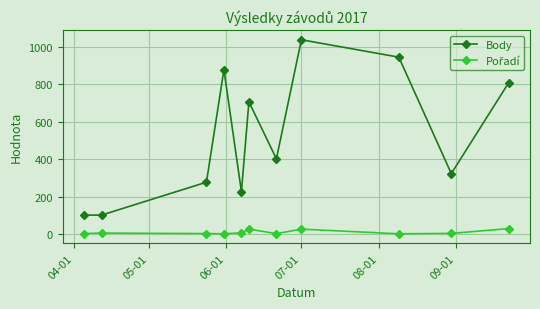

True or false: Body has more than 0 points higher than both neighbors.

True